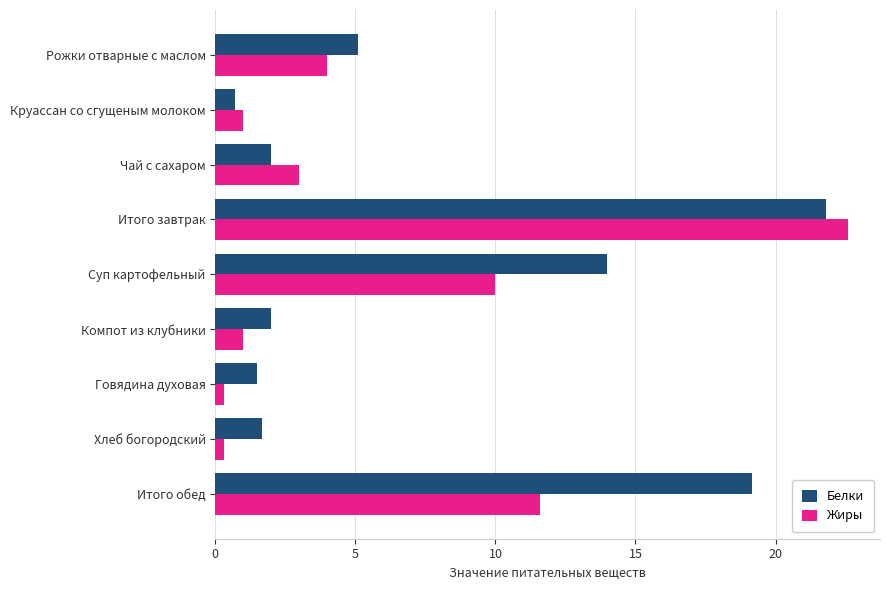

Which category has the highest value in the Жиры series?

Итого завтрак